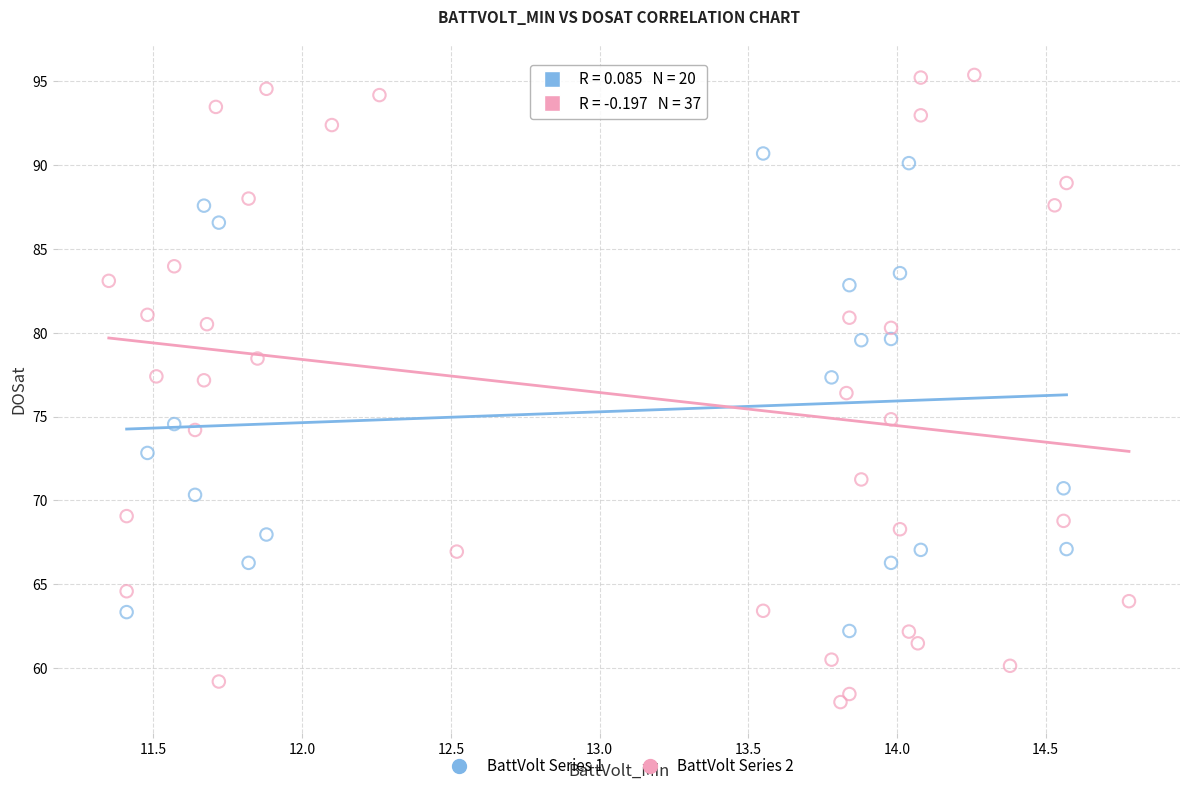

Which series has the widest spread of Y values?

BattVolt Series 2